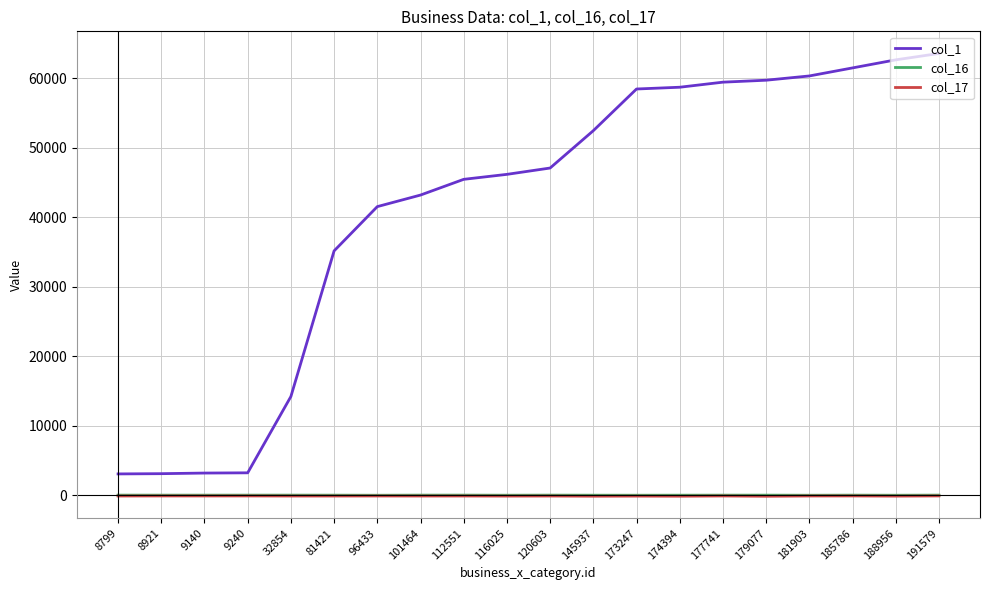

What value does the col_17 series have at 179077?

-119.8